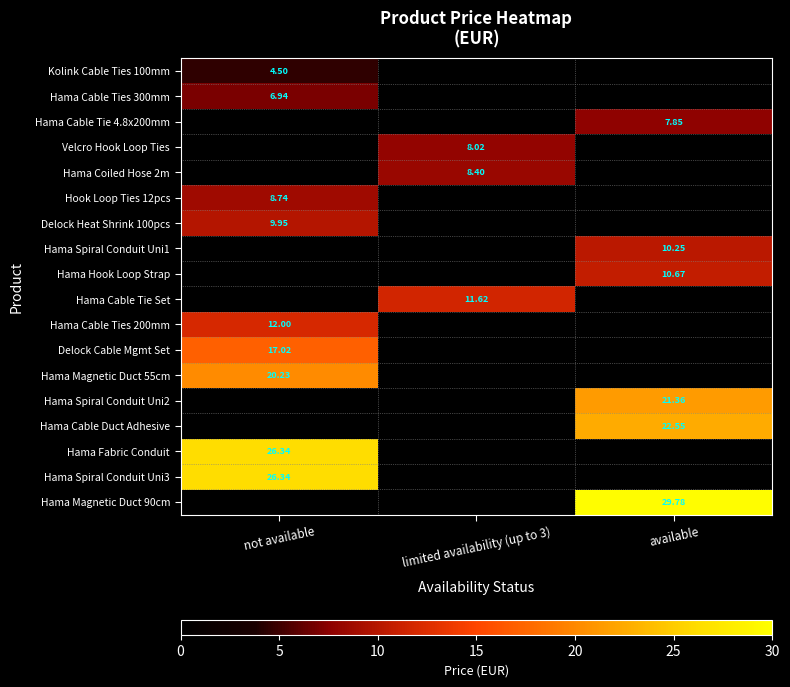

What is the difference between the Hama Cable Ties 300mm values at not available and available?

6.9